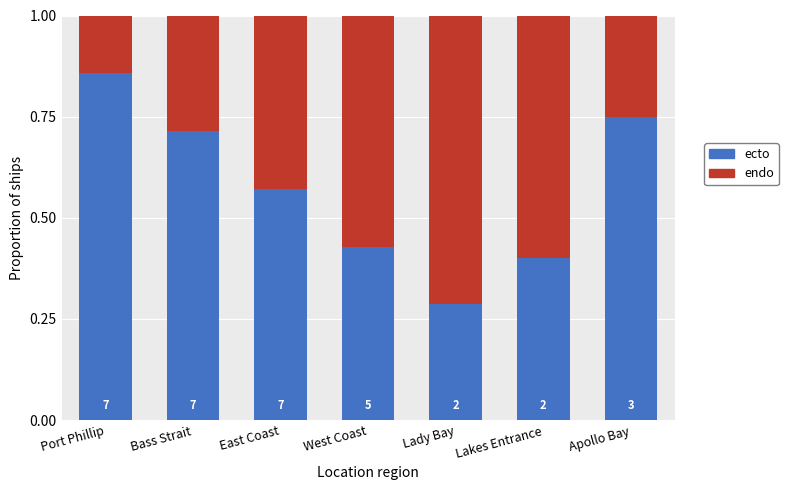

At which category is the sum across all series the highest?

Port Phillip